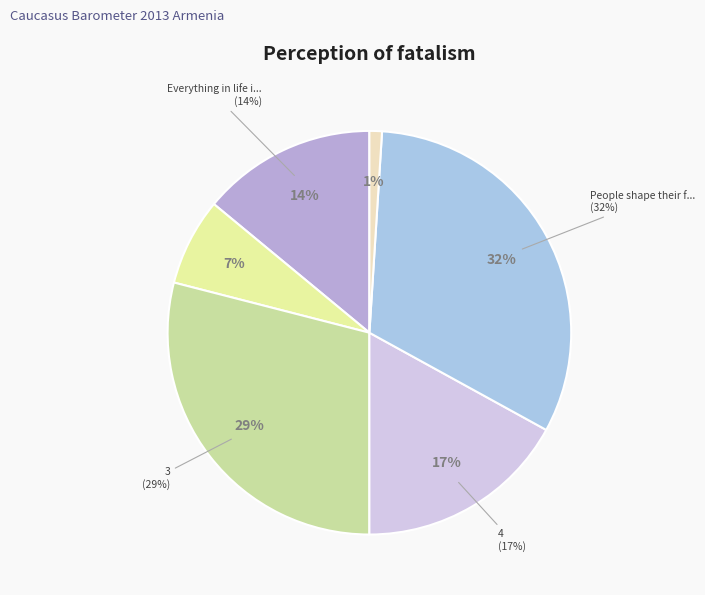

Count the number of slices in the pie.

6